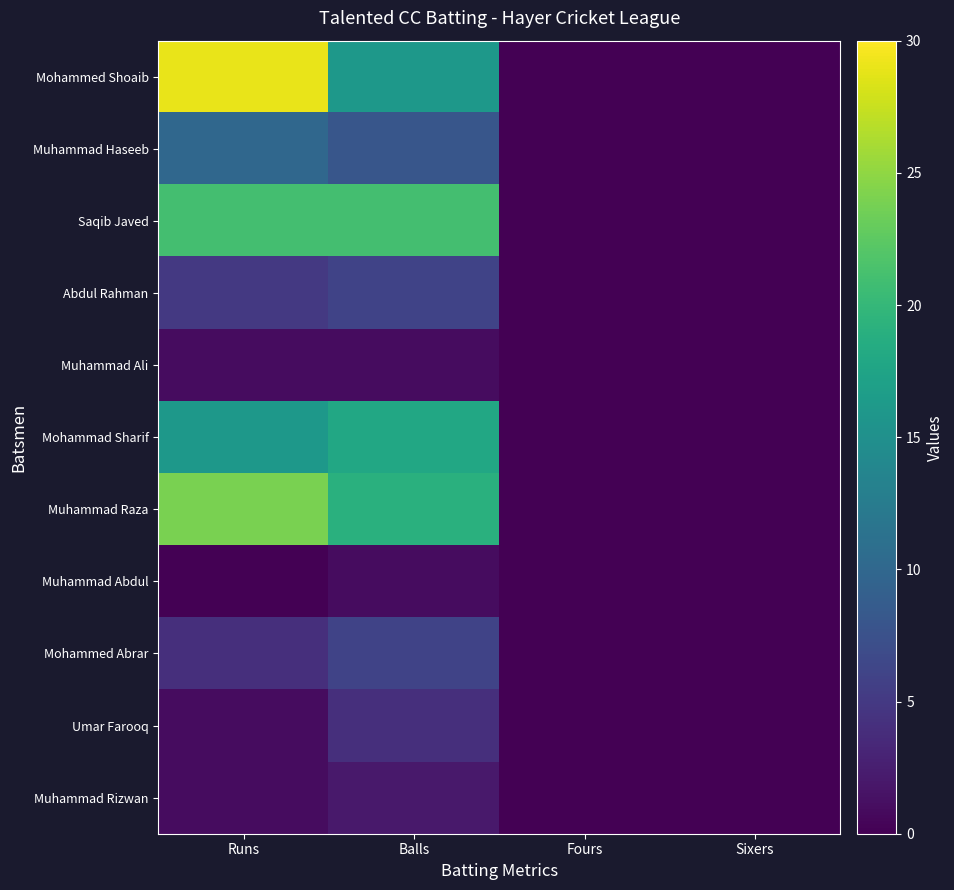

Which label corresponds to the smallest value in the chart?

Fours